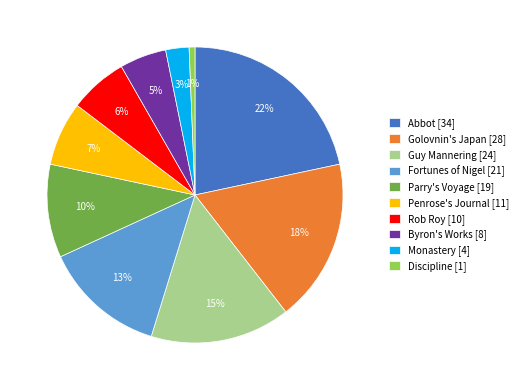

To the nearest percent, what is the average slice percentage?

10%